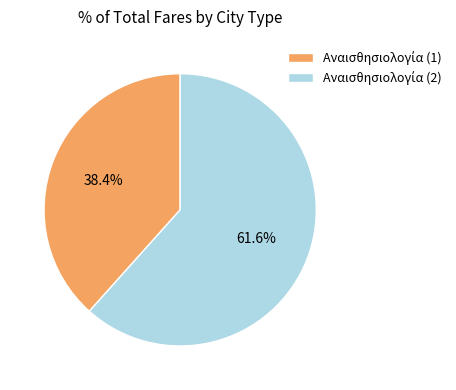

Does any single category account for the majority?

Yes